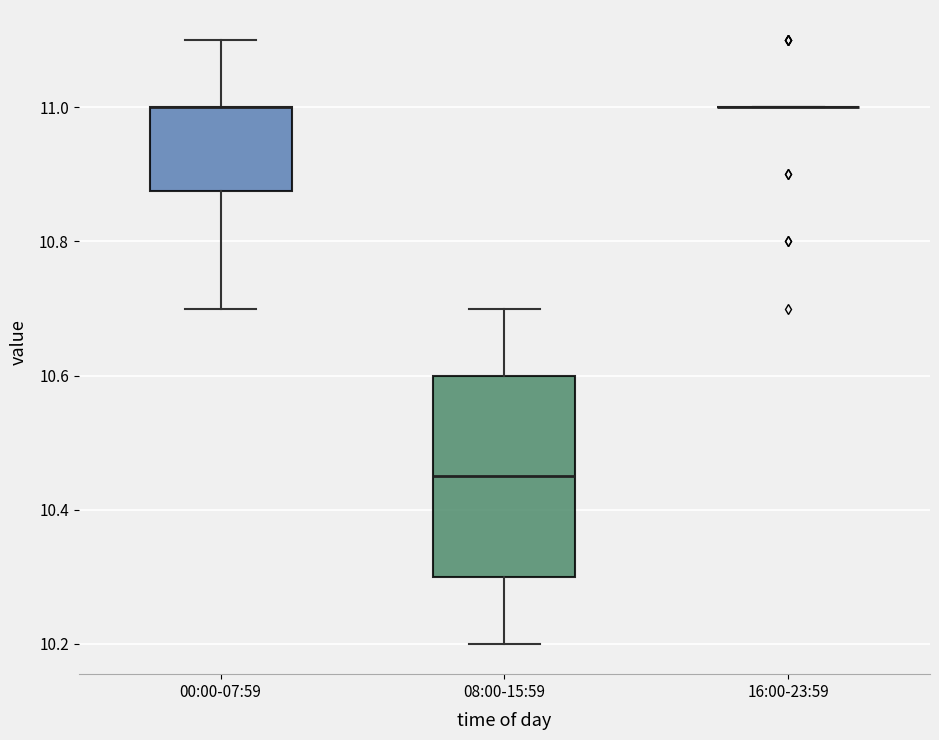

Where does the lower whisker of the box for 00:00-07:59 end on the y-axis? The values are not printed on the chart, so give them approximately, as read against the axis.

10.70